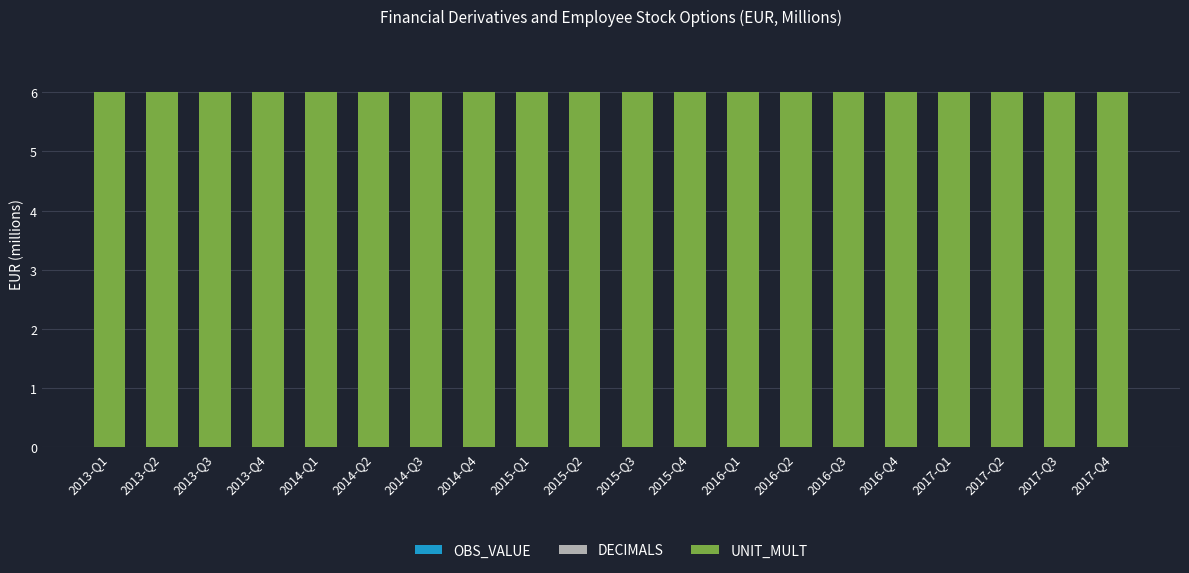

Which series has the largest total across all categories?

UNIT_MULT